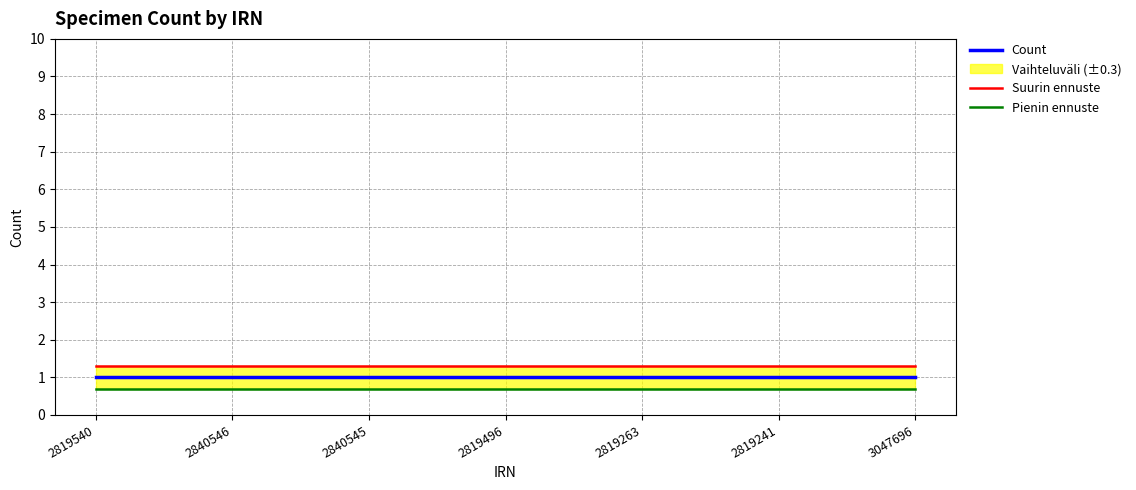

Which category has the highest value across all series?

2819540